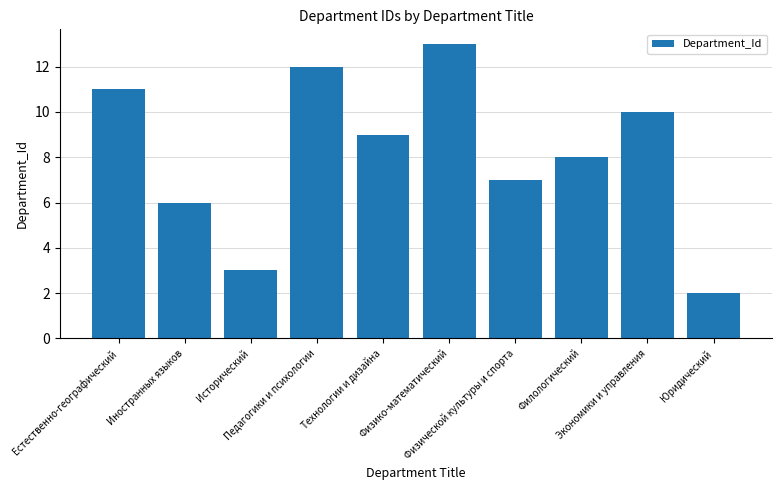

How many data points are less than 9?

5